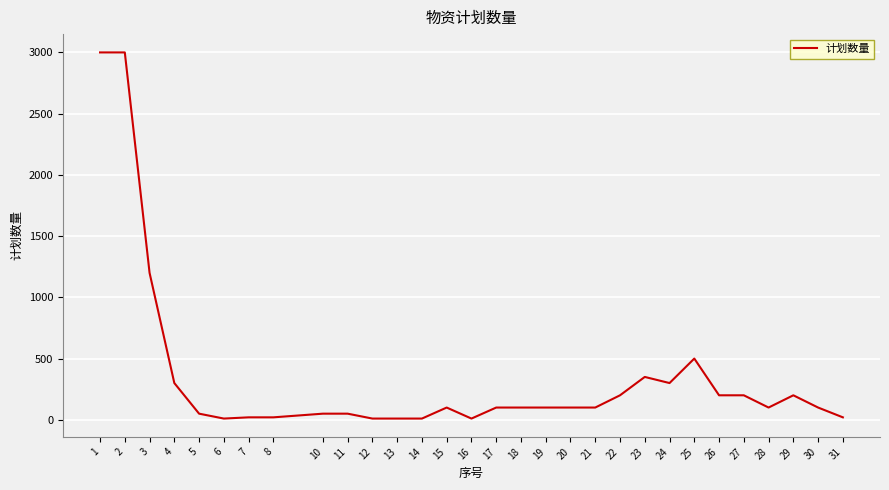

What is the change in value from 24 to 26?

-100